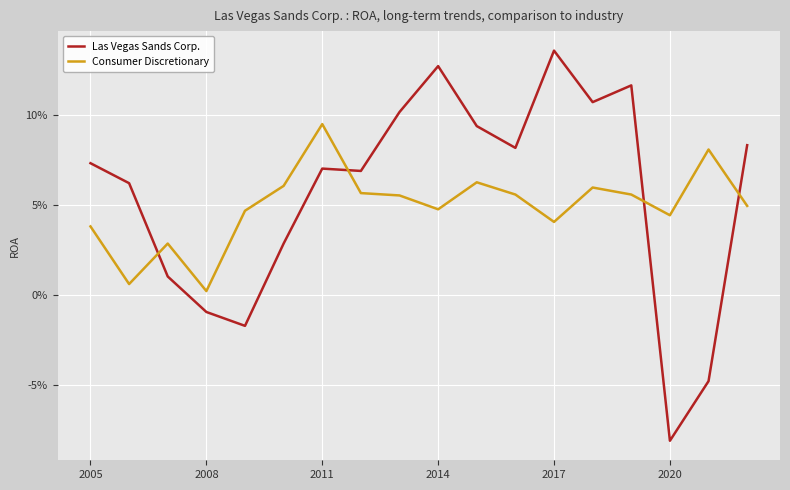

Reading left to right, list all the values displayed in this chart.

Las Vegas Sands Corp.: 0.1	0.1	0.0	-0.0	-0.0	0.0	0.1	0.1	0.1	0.1	0.1	0.1	0.1	0.1	0.1	-0.1	-0.0	0.1
Consumer Discretionary: 0.0	0.0	0.0	0.0	0.0	0.1	0.1	0.1	0.1	0.0	0.1	0.1	0.0	0.1	0.1	0.0	0.1	0.0